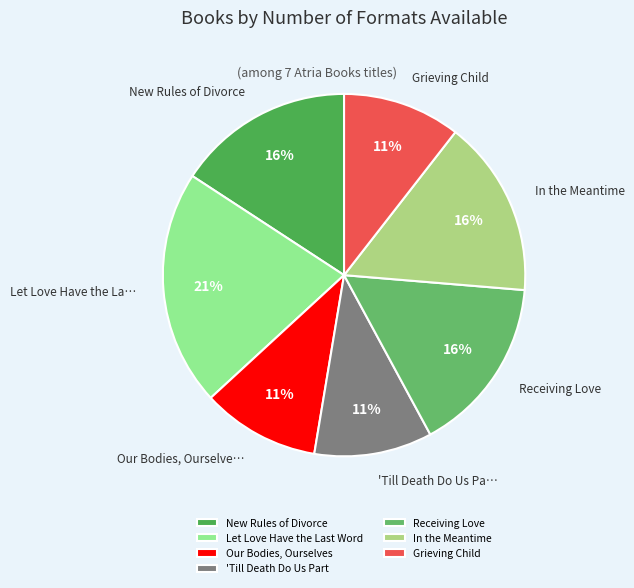

To the nearest percent, what is the average slice percentage?

14%